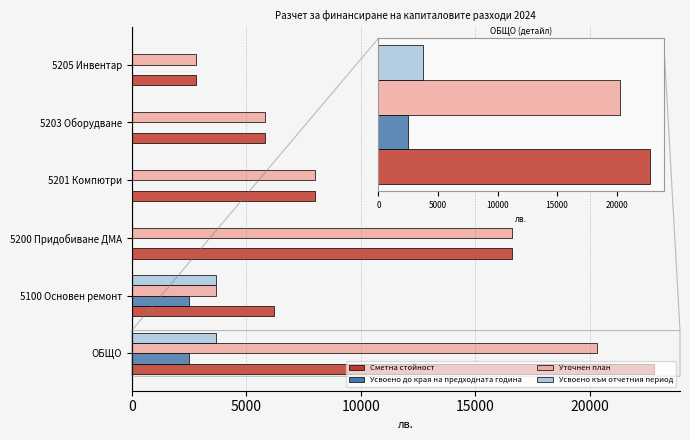

Which label corresponds to the largest value in the chart?

ОБЩО